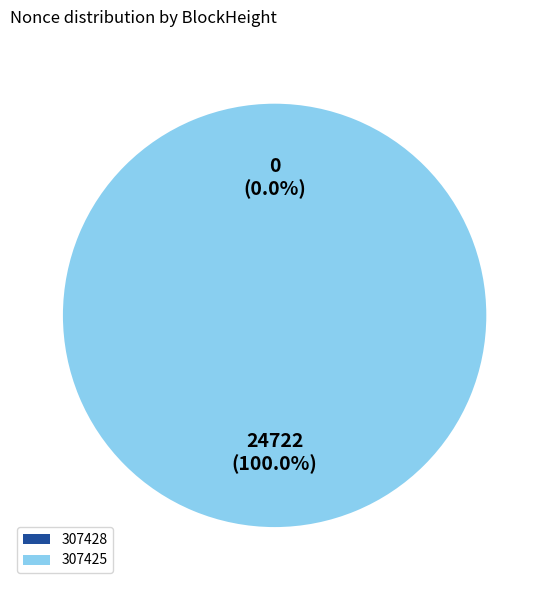

Does 307428 account for over 50% of the chart?

No